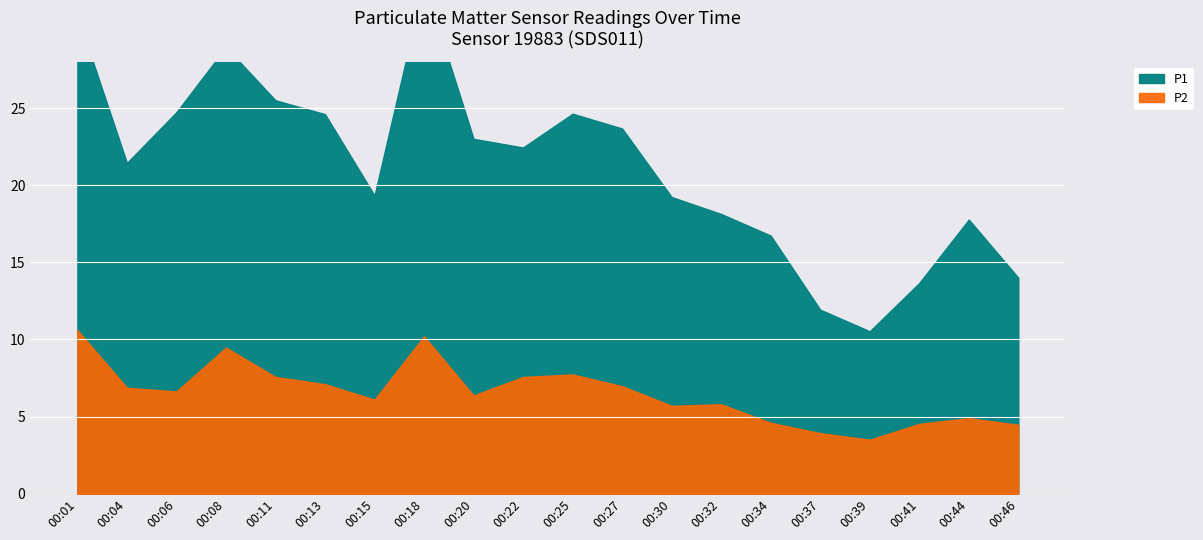

What is the average value of the P2 series?

6.5